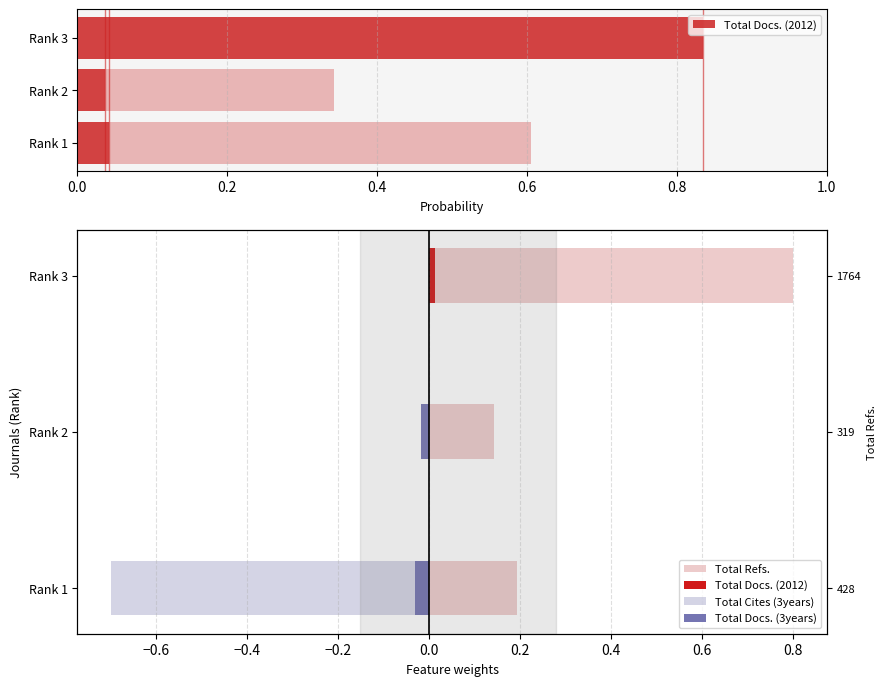

Reading left to right, transcribe all the data shown in this chart.

Total Refs.: 0.2	0.1	0.8
Total Docs. (2012): 0.0	0.0	0.0
Total Cites (3years): -0.7	0.0	0.0
Total Docs. (3years): -0.0	-0.0	0.0